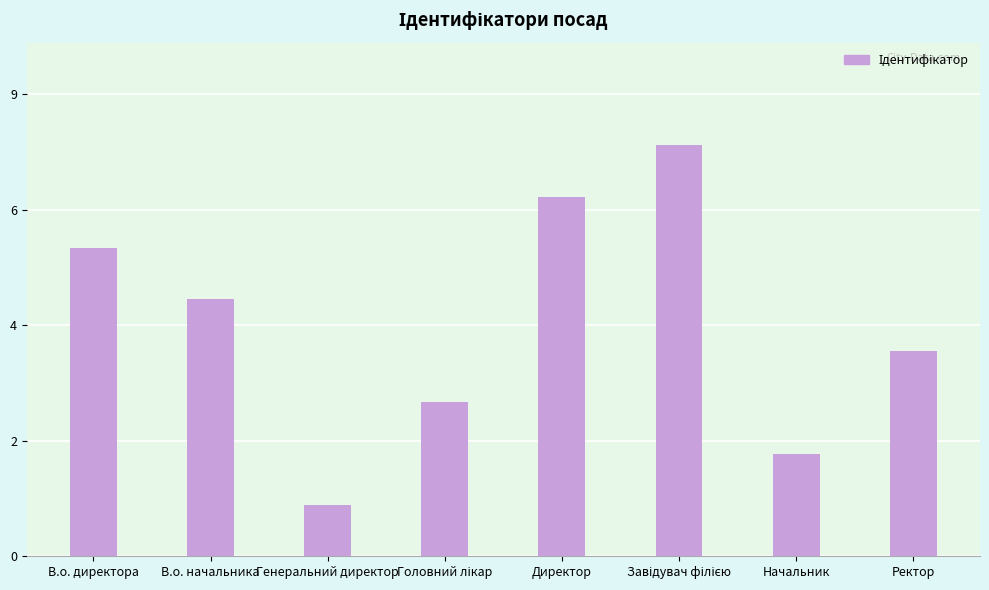

Which label corresponds to the largest value in the chart?

Завідувач філією